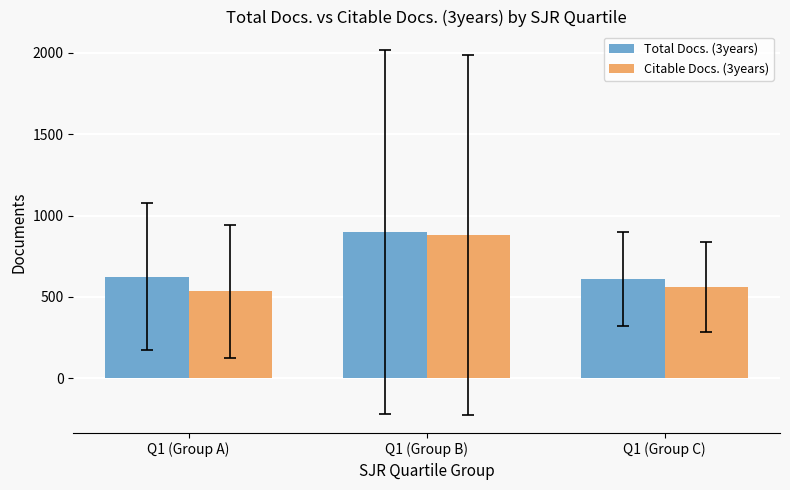

Reading left to right, extract all data points from this chart.

Total Docs. (3years): Q1 (Group A)=623	Q1 (Group B)=898	Q1 (Group C)=610
Citable Docs. (3years): Q1 (Group A)=533	Q1 (Group B)=880	Q1 (Group C)=559